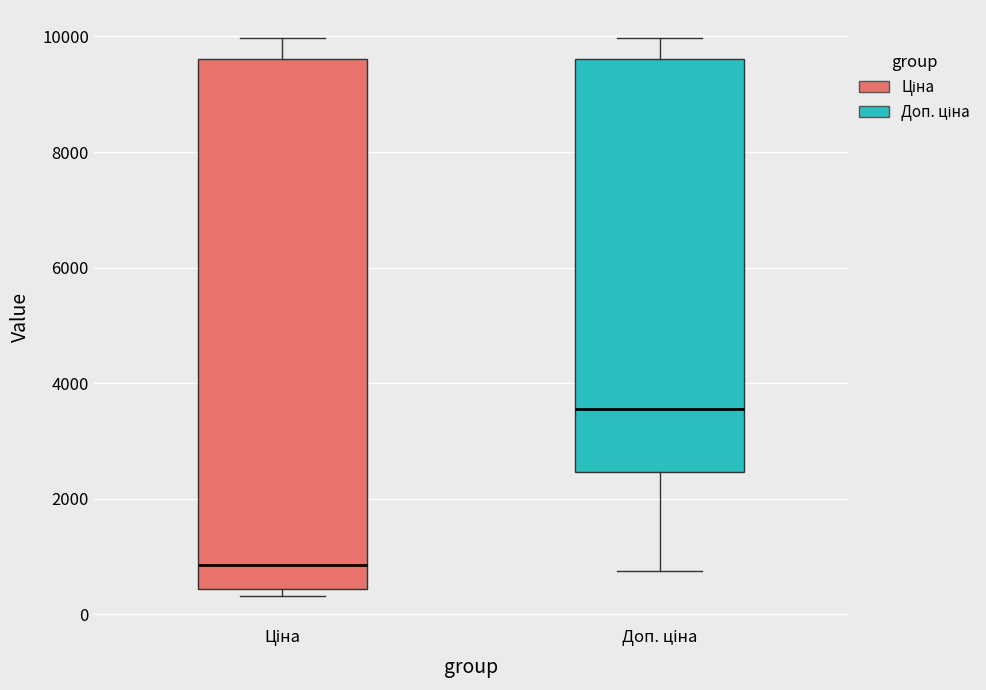

Reading left to right, transcribe this box plot: for each box, give where its median line is, the range the box spans, and where its two whiskers end, as read against the y-axis. The values are not printed on the chart, so give them approximately, as read against the axis.

Ціна: median 800, box 400 to 9600, whiskers 400 (just below the box's lower edge) to 10000
Доп. ціна: median 3600, box 2400 to 9600, whiskers 800 to 10000